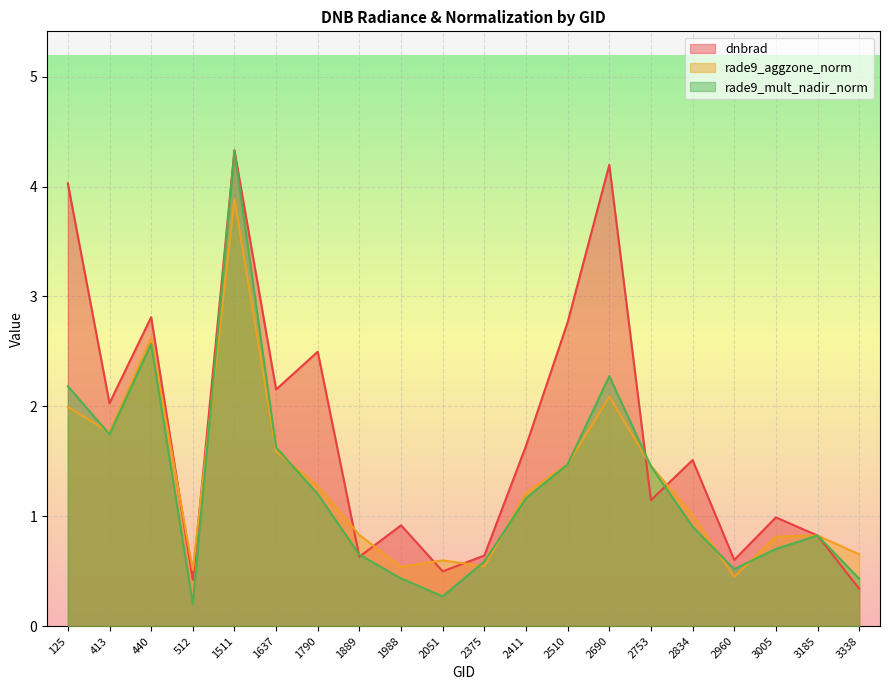

What is the lowest value of the rade9_aggzone_norm series?

0.4